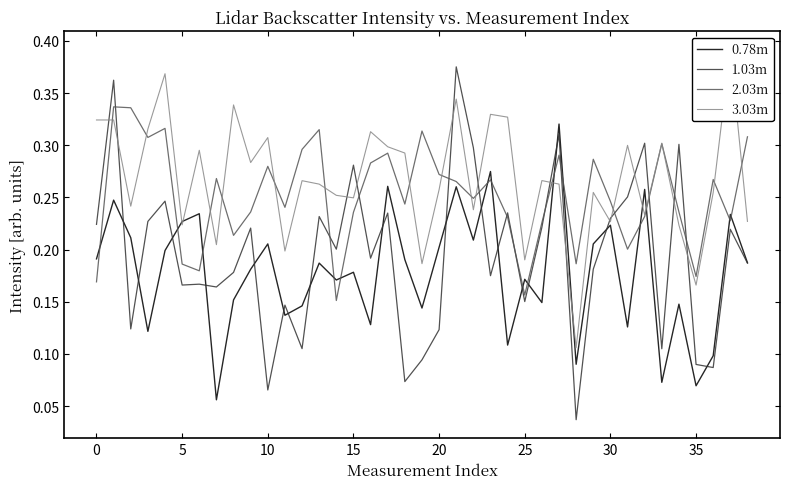

Which series ends up on top after the final intersection of 2.03m and 0.78m?

2.03m